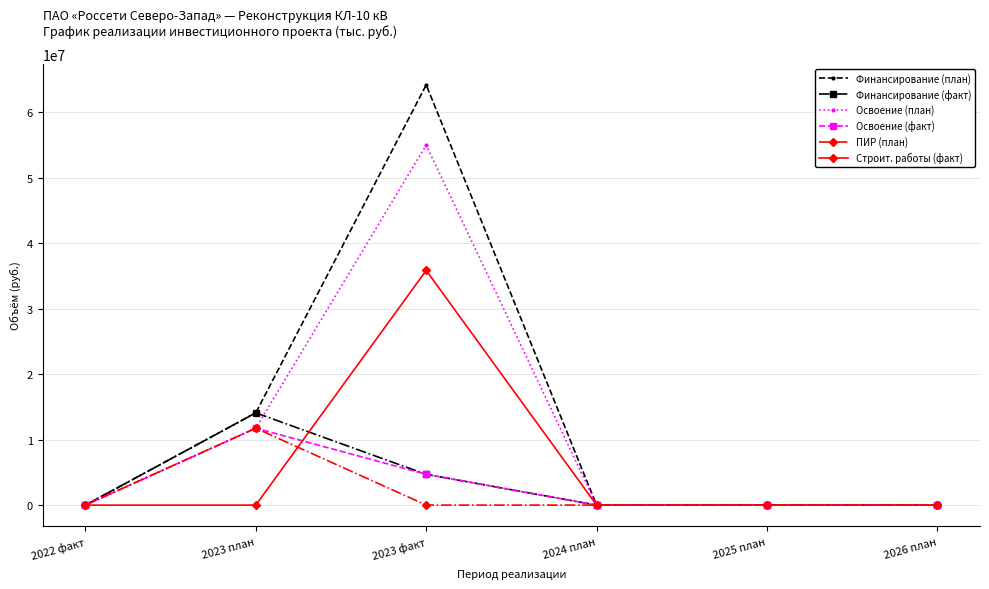

Where is Освоение (факт) nearest to the value 5869505?

2023 факт